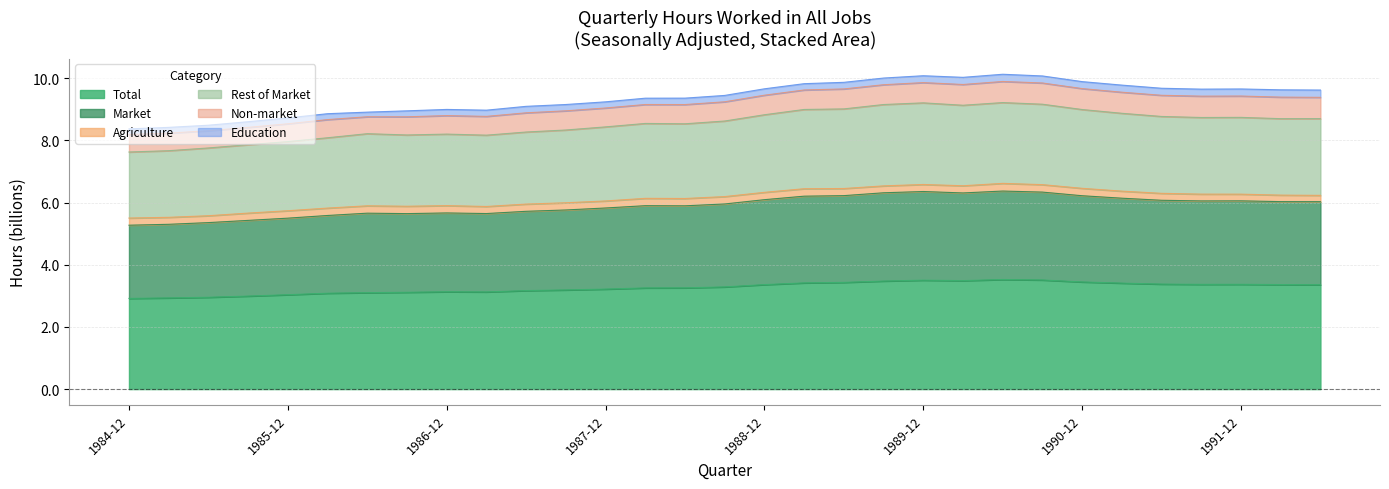

At which category is the sum across all series the highest?

1990-06